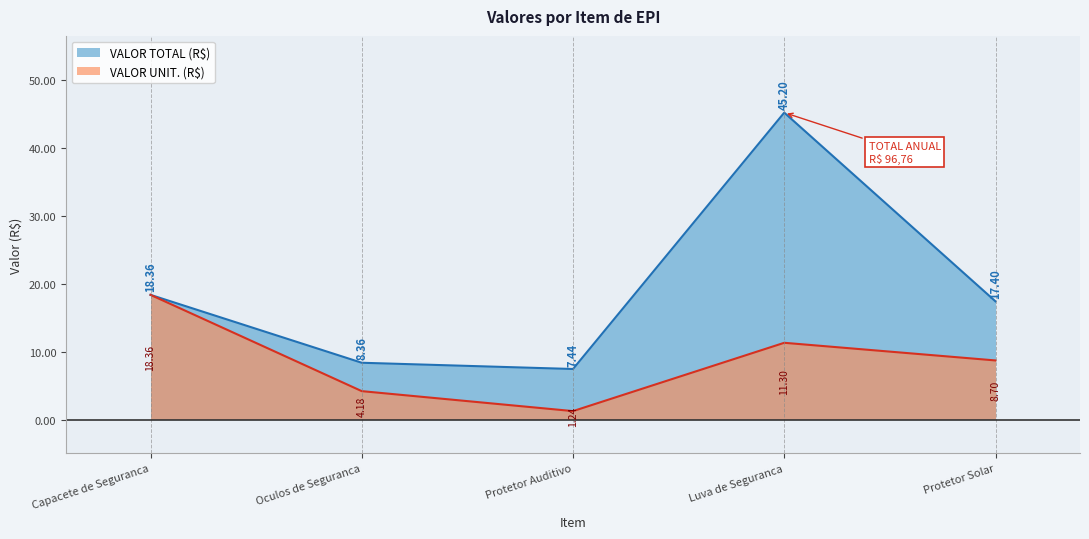

True or false: VALOR TOTAL (R$) and VALOR UNIT. (R$) intersect in this chart.

False